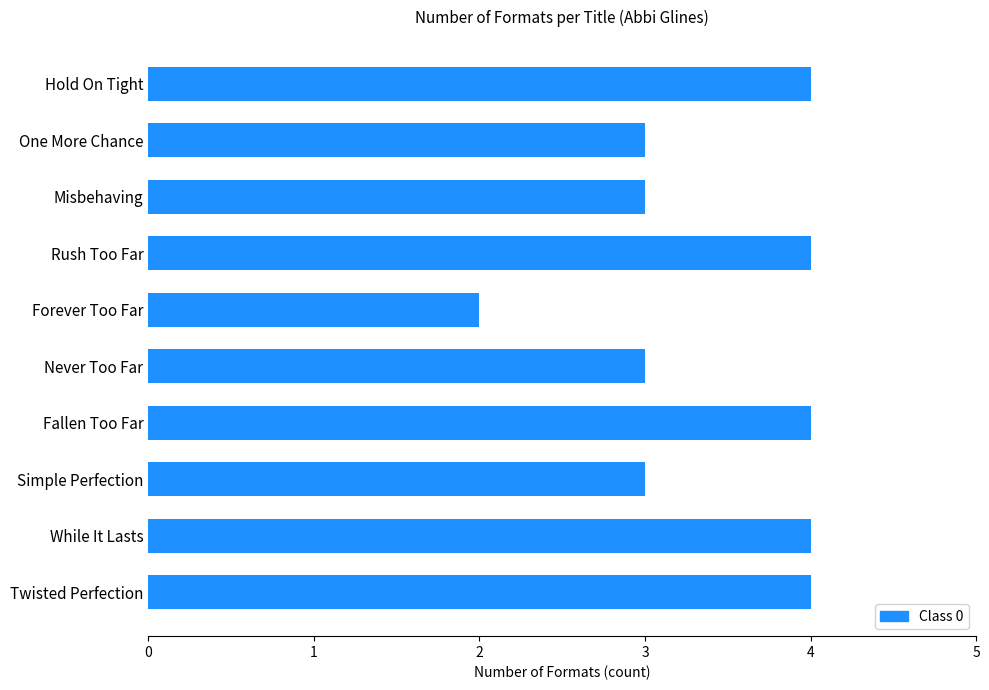

Read the value at Rush Too Far.

4